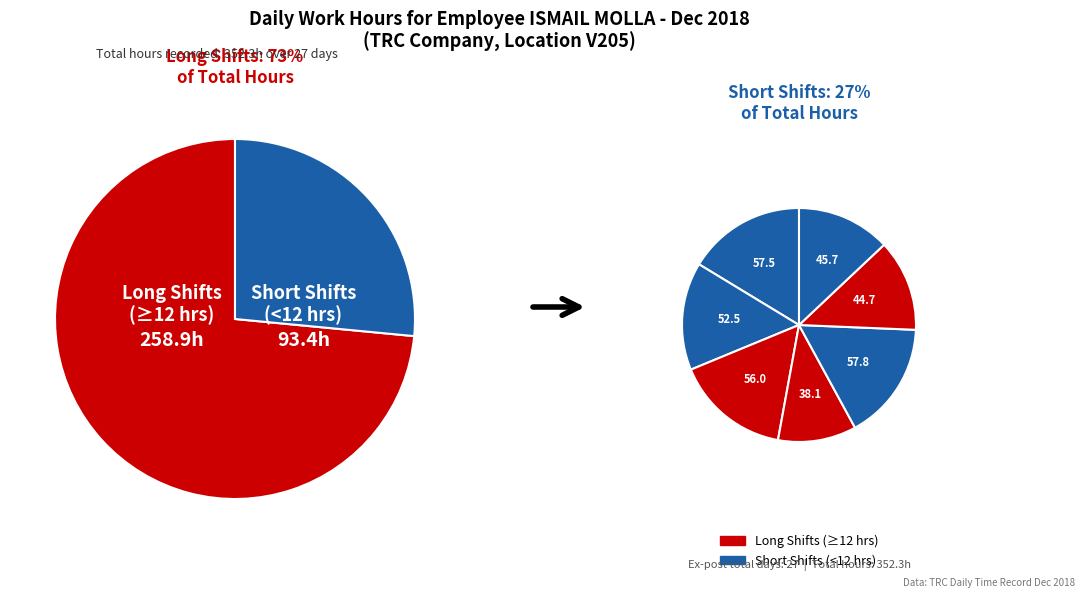

True or false: 19-Wed accounts for 1% of the total.

False